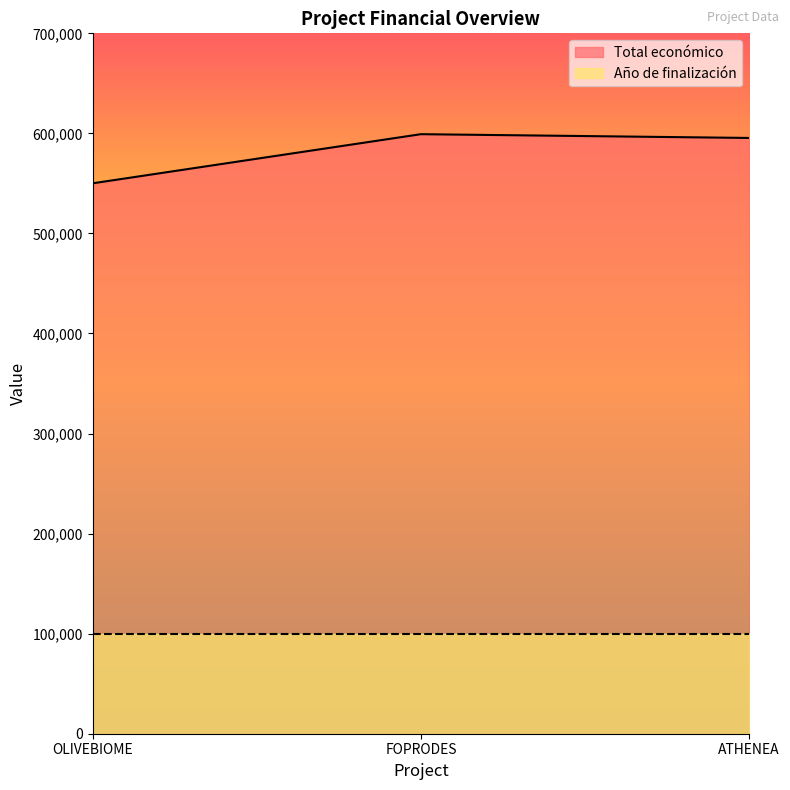

Rank the categories by value from lowest to highest.

OLIVEBIOME, ATHENEA, FOPRODES